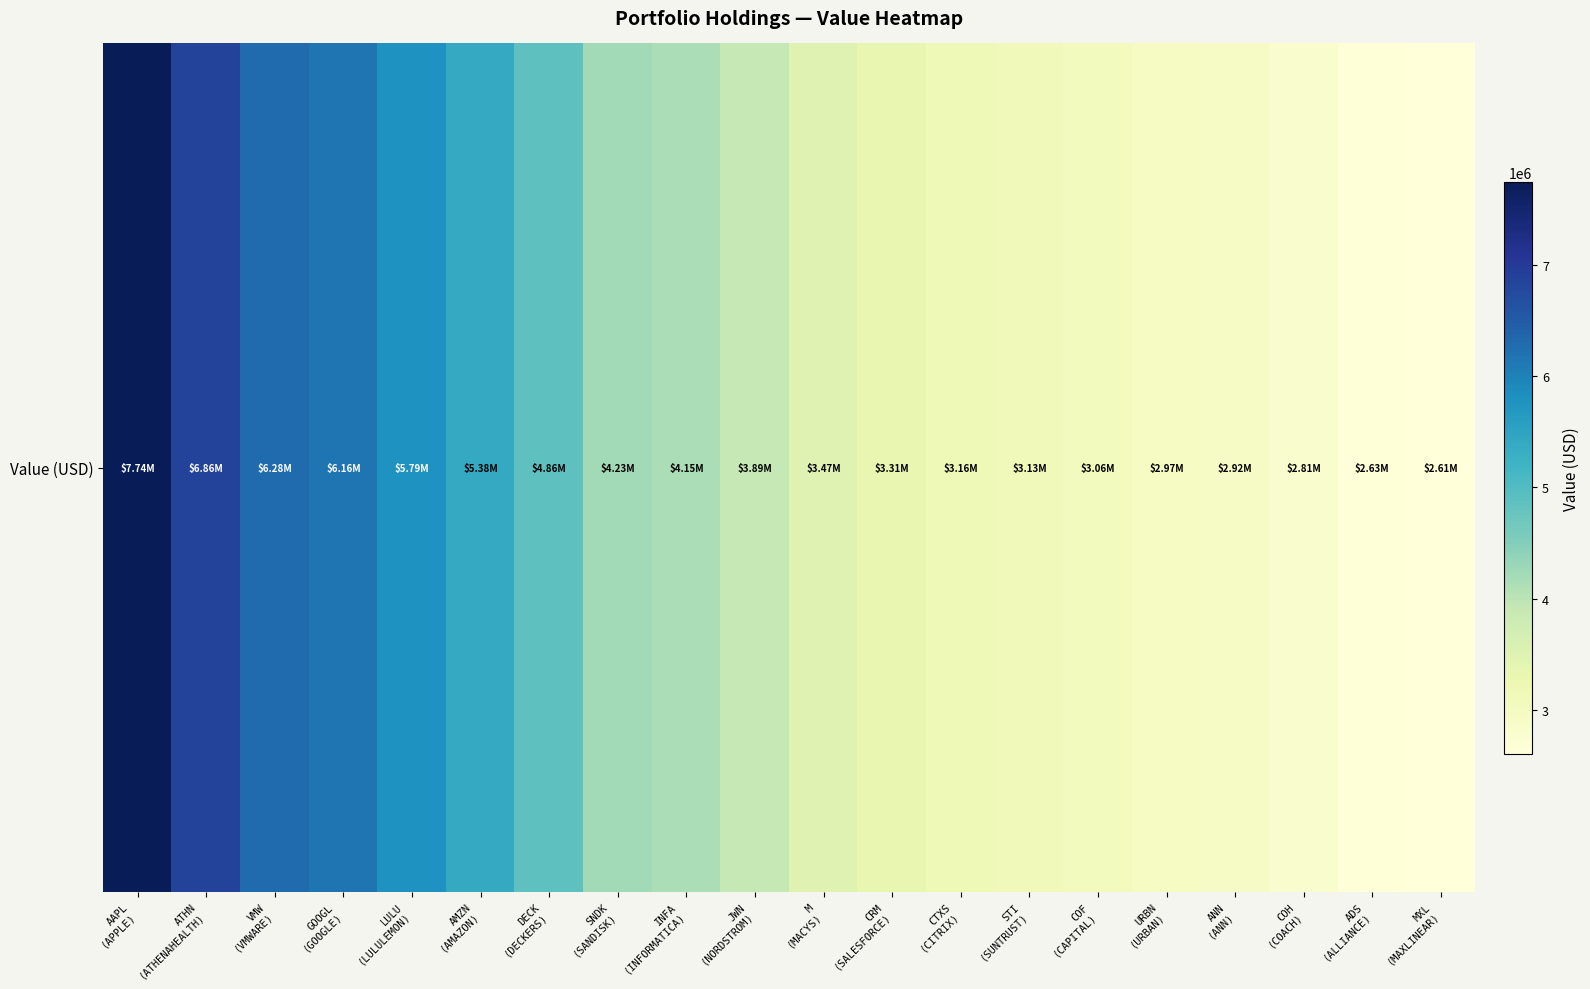

The chart shows a value of 6280000 at VMW
(VMWARE). True or false?

True